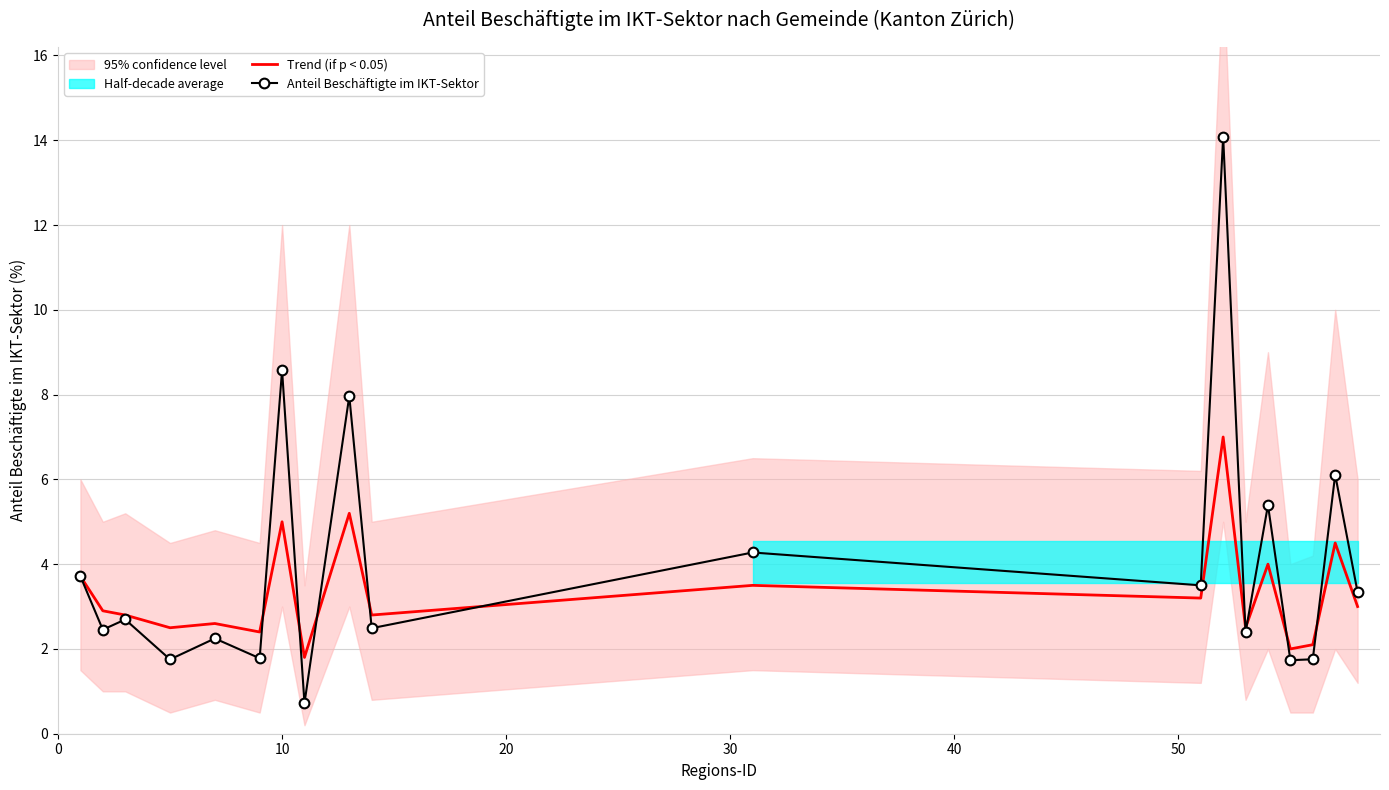

How many categories are shown in the chart?

19